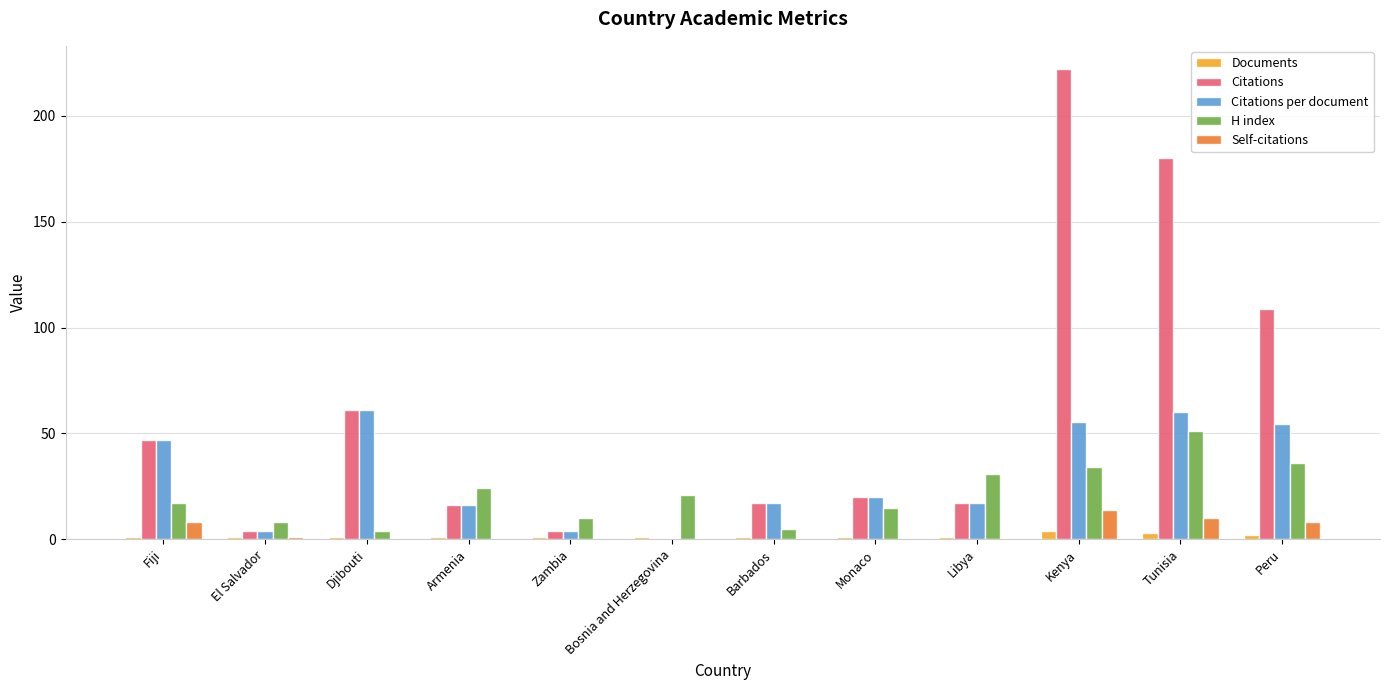

How many data points does each series have?

12